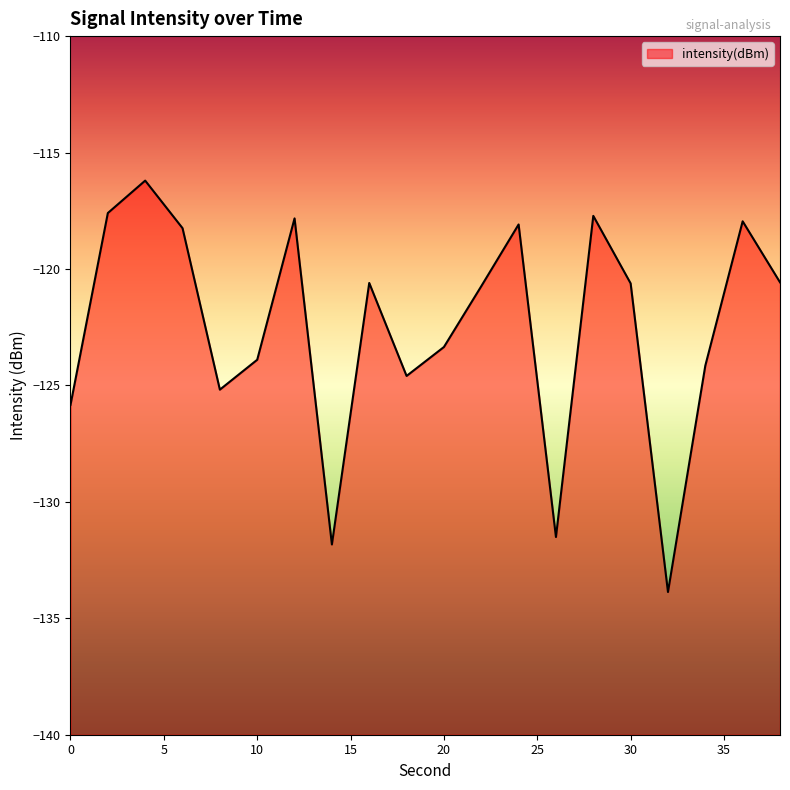

Does the chart display data point markers on the line(s)?

No